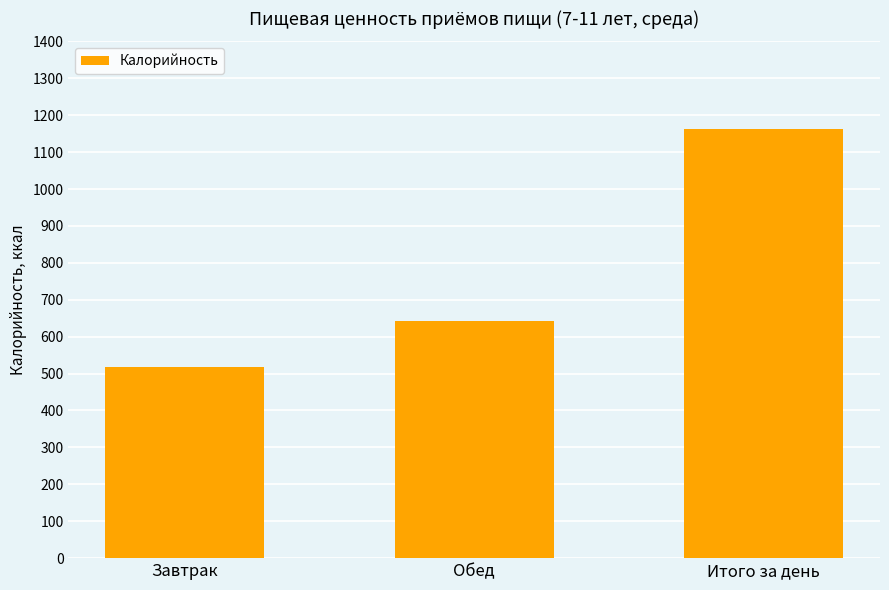

List the labels in order of value, largest first.

Итого за день, Обед, Завтрак